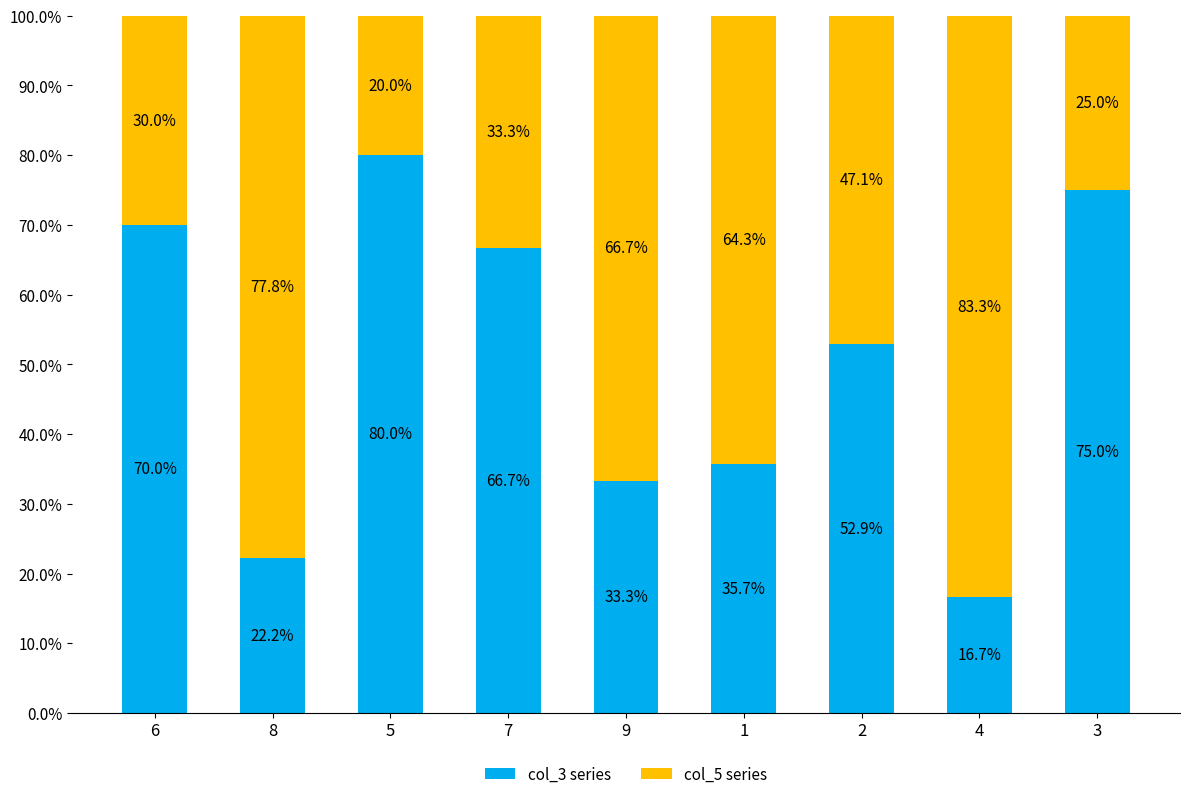

What is the highest value of the col_3 series series?

80.0